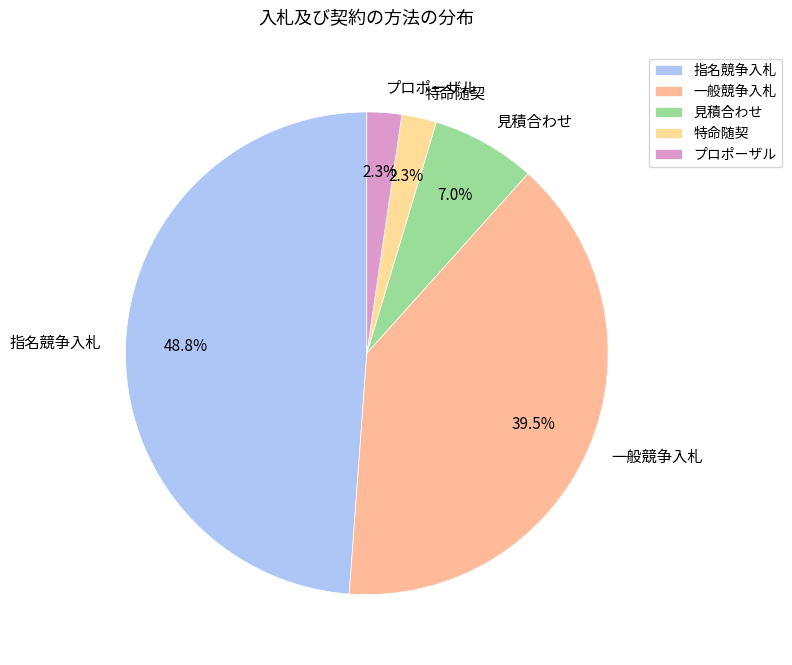

How many slices are in this pie chart?

5